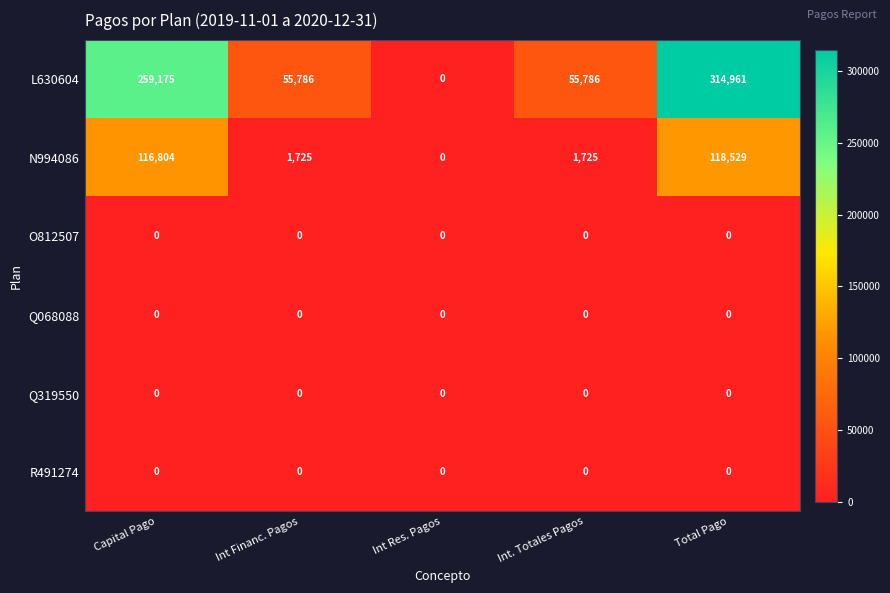

Reading left to right, transcribe all the data shown in this chart.

L630604: Capital Pago=259175	Int Financ. Pagos=55786	Int Res. Pagos=0	Int. Totales Pagos=55786	Total Pago=314961
N994086: Capital Pago=116804	Int Financ. Pagos=1725	Int Res. Pagos=0	Int. Totales Pagos=1725	Total Pago=118529
O812507: Capital Pago=0	Int Financ. Pagos=0	Int Res. Pagos=0	Int. Totales Pagos=0	Total Pago=0
Q068088: Capital Pago=0	Int Financ. Pagos=0	Int Res. Pagos=0	Int. Totales Pagos=0	Total Pago=0
Q319550: Capital Pago=0	Int Financ. Pagos=0	Int Res. Pagos=0	Int. Totales Pagos=0	Total Pago=0
R491274: Capital Pago=0	Int Financ. Pagos=0	Int Res. Pagos=0	Int. Totales Pagos=0	Total Pago=0